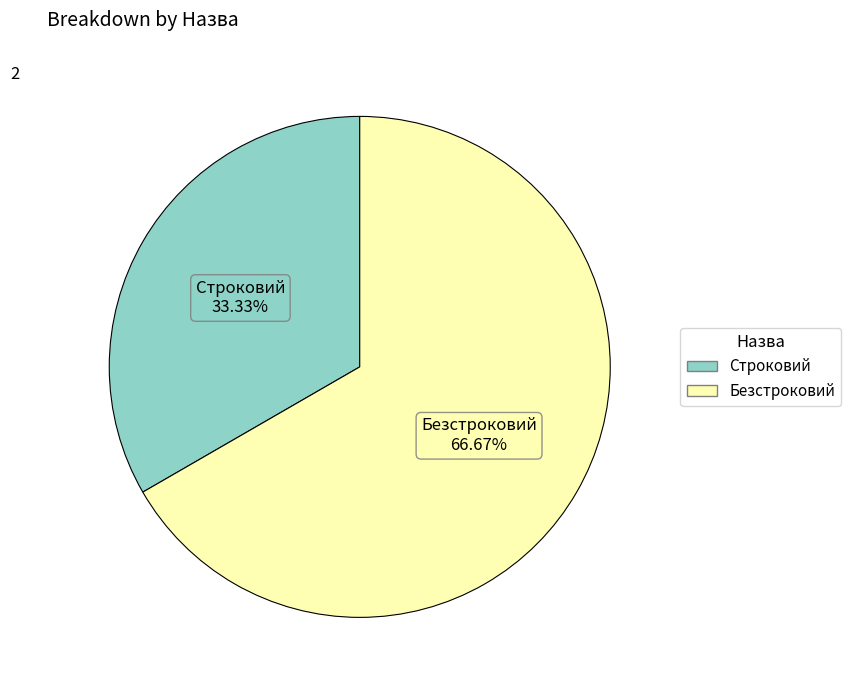

Is there any slice that represents more than half of the pie?

Yes